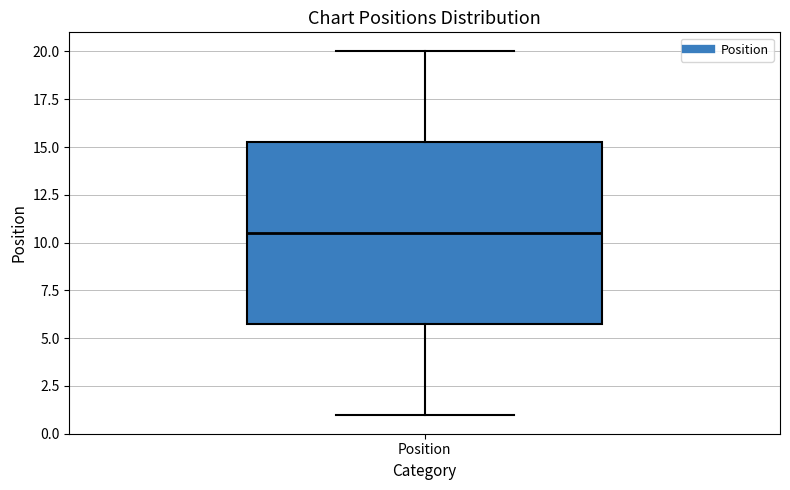

Transcribe this box plot: give where the median line is, the range the box spans, and where the two whiskers end, as read against the y-axis. The values are not printed on the chart, so give them approximately, as read against the axis.

median 10.5, box 6.0 to 15.5, whiskers 1.0 to 20.0